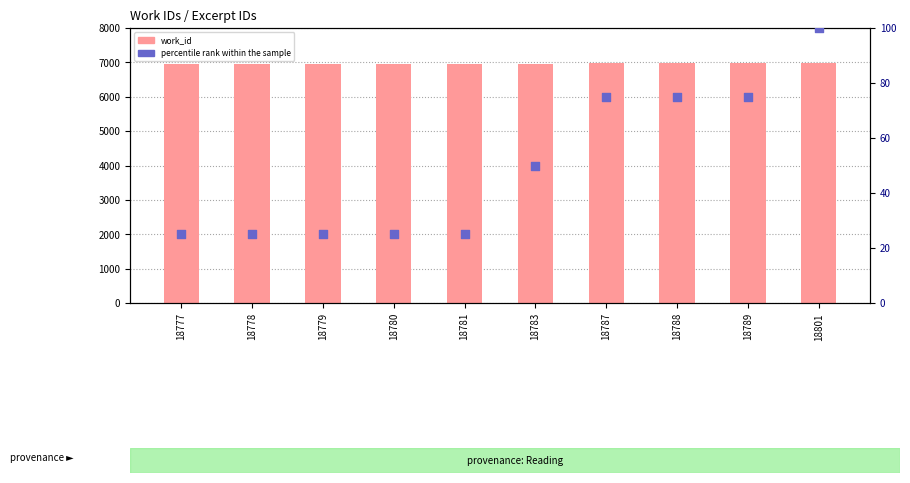

Which series reaches the minimum Y coordinate?

percentile rank within the sample